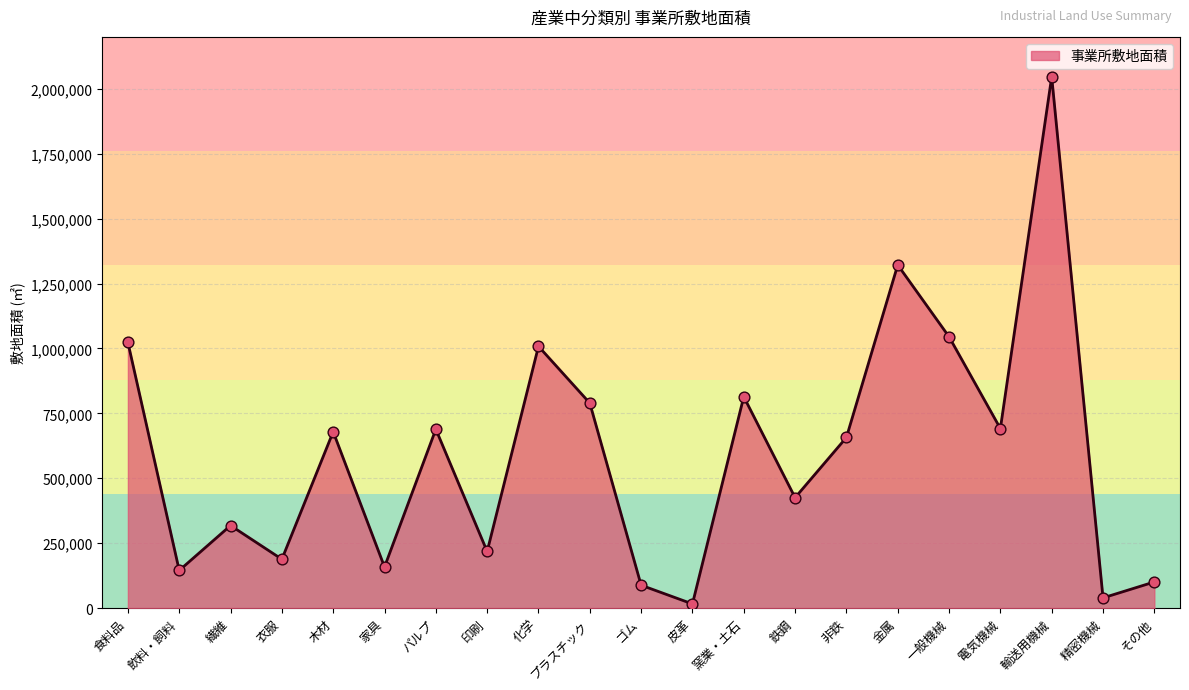

Which has a higher value, 電気機械 or 輸送用機械?

輸送用機械